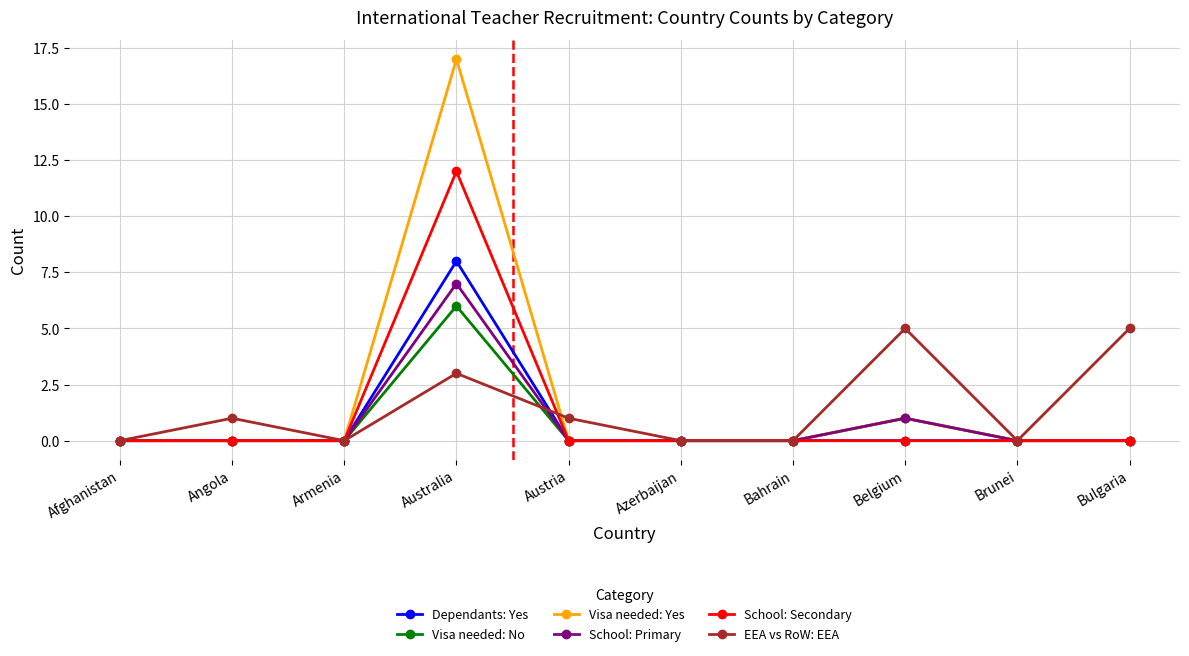

What is the maximum value shown in the chart?

17